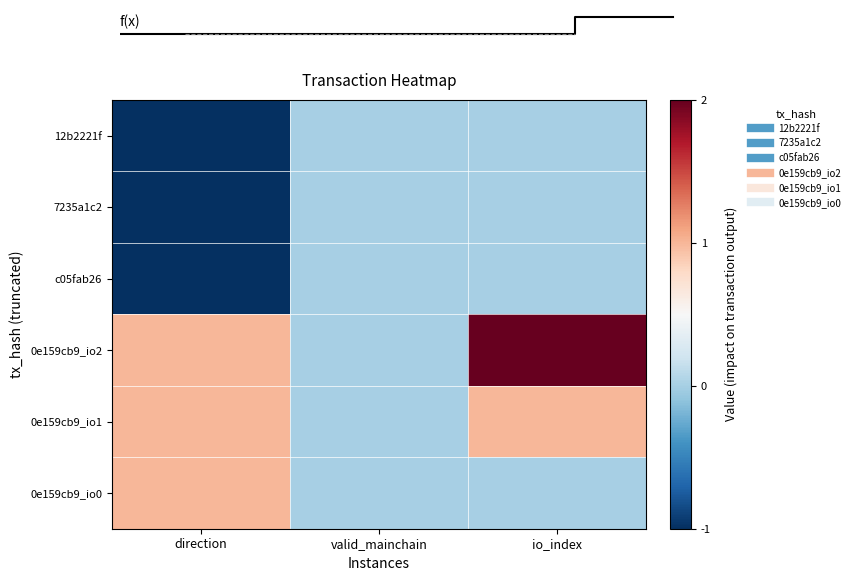

Count the number of categories in the chart.

3